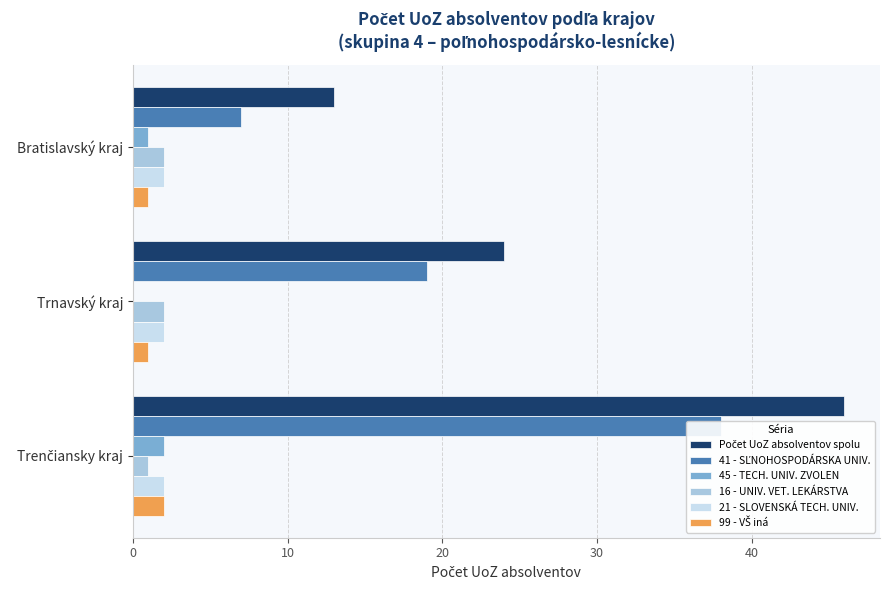

Which series has the largest total across all categories?

Počet UoZ absolventov spolu